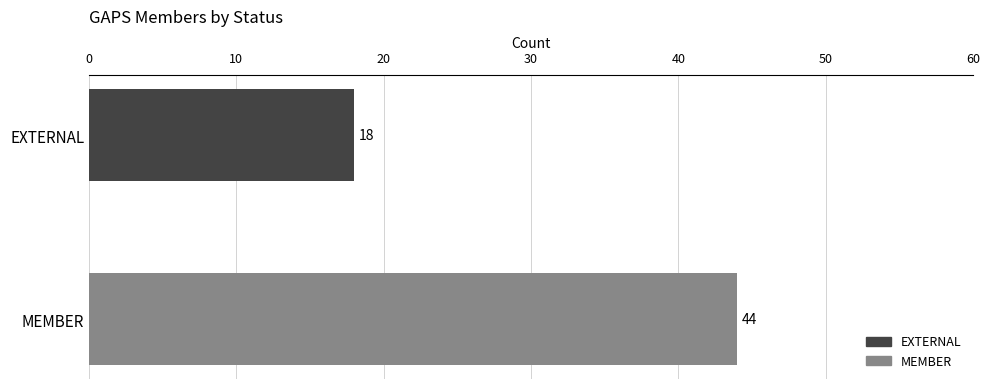

List the series in order of their overall mean, highest first.

MEMBER, EXTERNAL